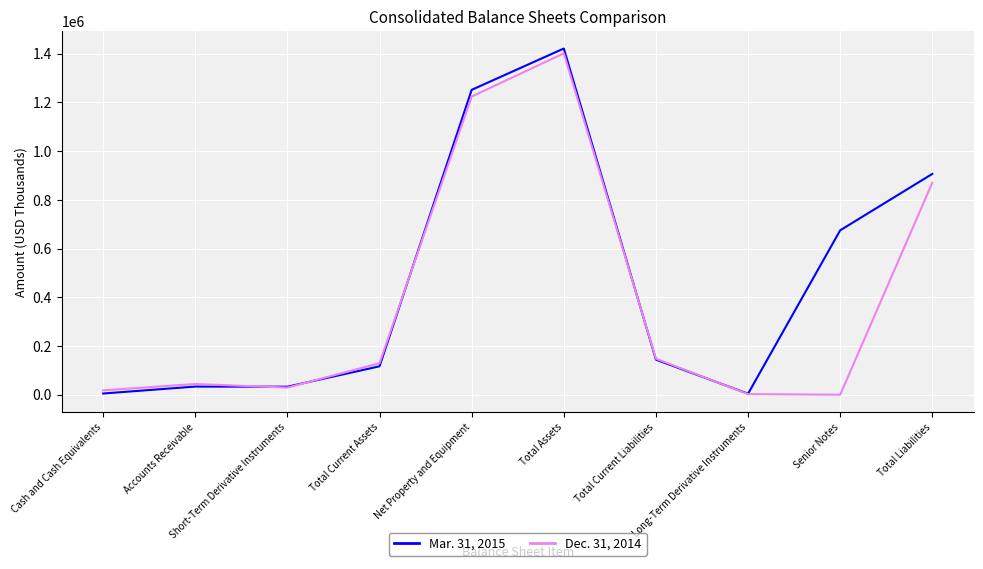

What are all the series names shown in the legend?

Mar. 31, 2015, Dec. 31, 2014